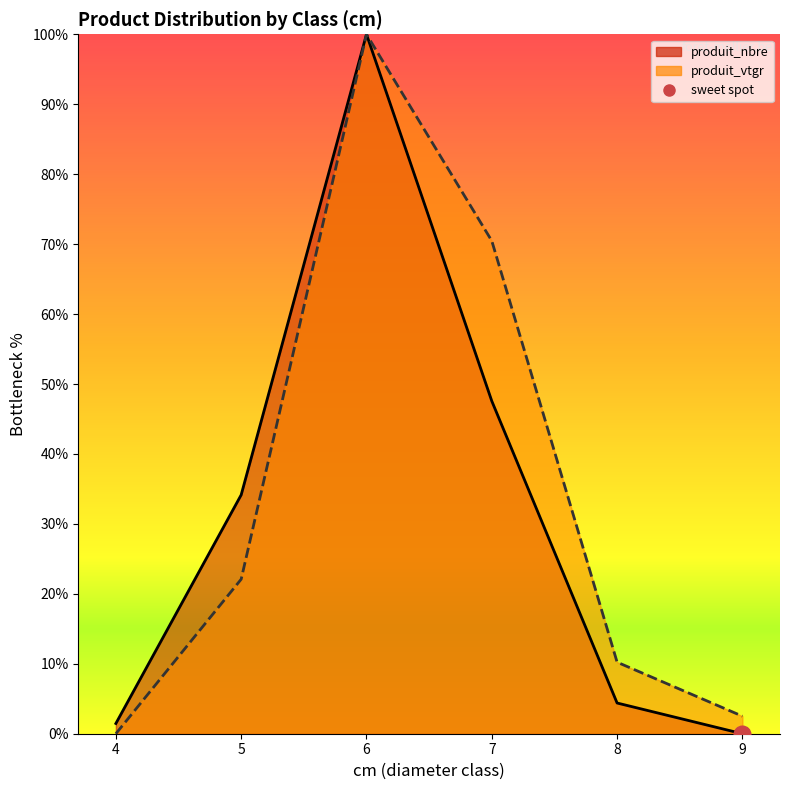

Is it true that produit_nbre equals 18.5 at 5?

False